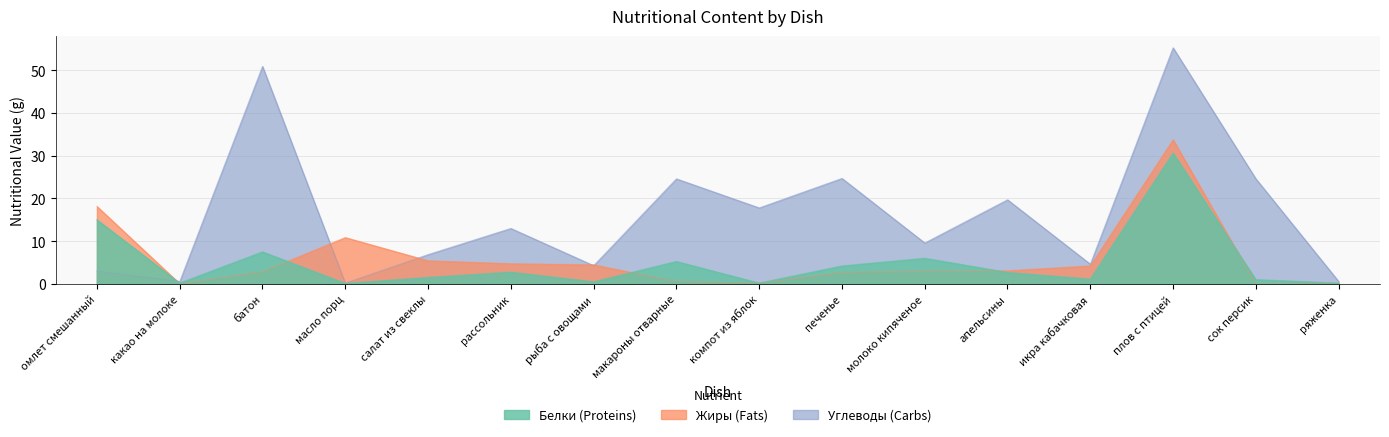

What is the difference between the Жиры values at масло порц and ряженка?

10.8